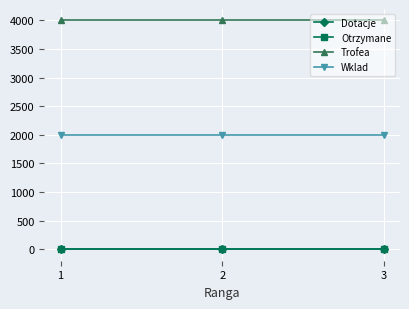

Reading left to right, extract all data points from this chart.

Dotacje: 1=0	2=0	3=0
Otrzymane: 1=0	2=0	3=0
Trofea: 1=4001	2=4001	3=4001
Wklad: 1=2000	2=2000	3=2000